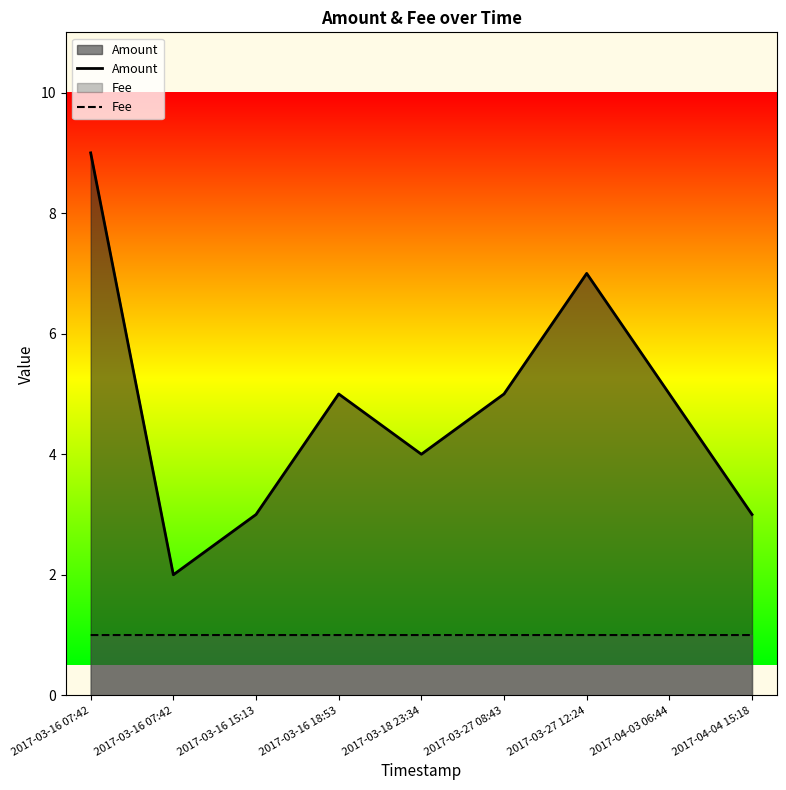

True or false: Amount and Fee intersect in this chart.

False